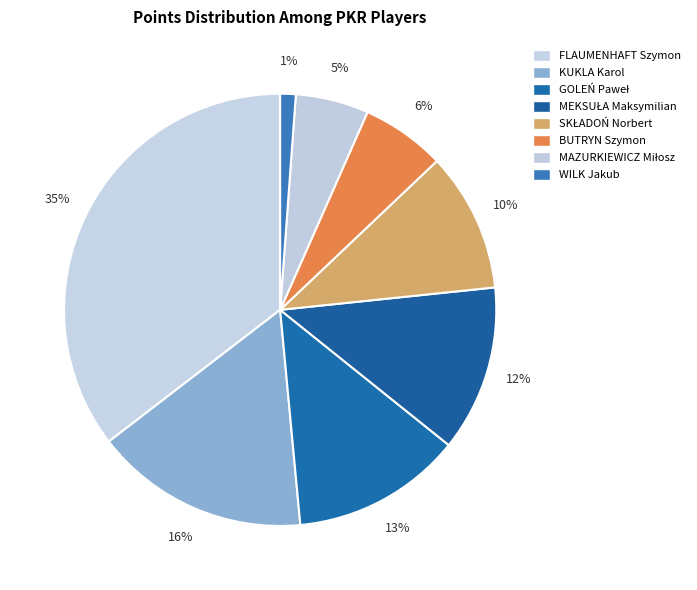

How many segments does this pie chart have?

8